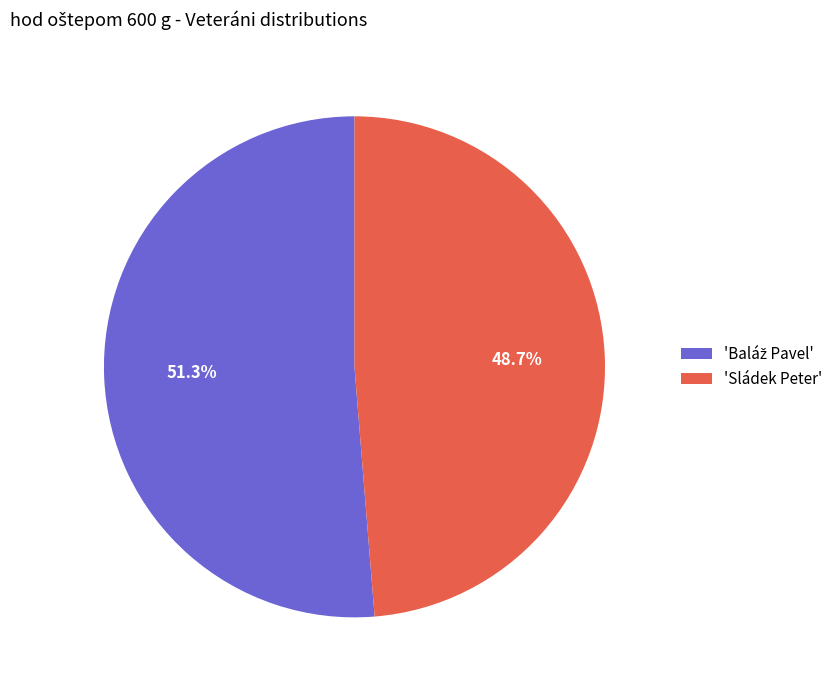

Is there a majority slice in this chart?

Yes